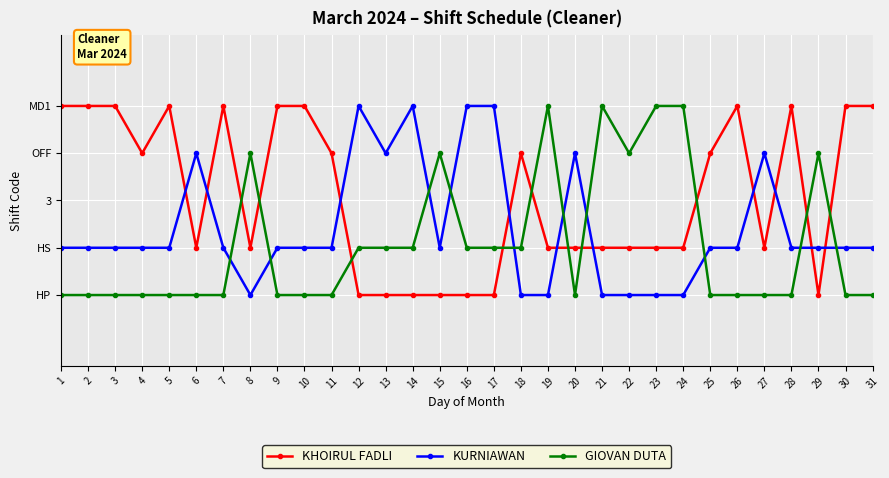

What is the total value across all series at 11?

7